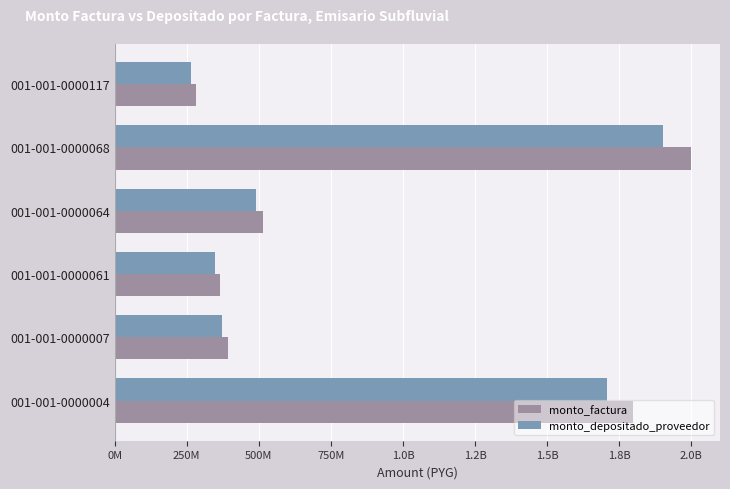

What are all the series names shown in the legend?

monto_factura, monto_depositado_proveedor